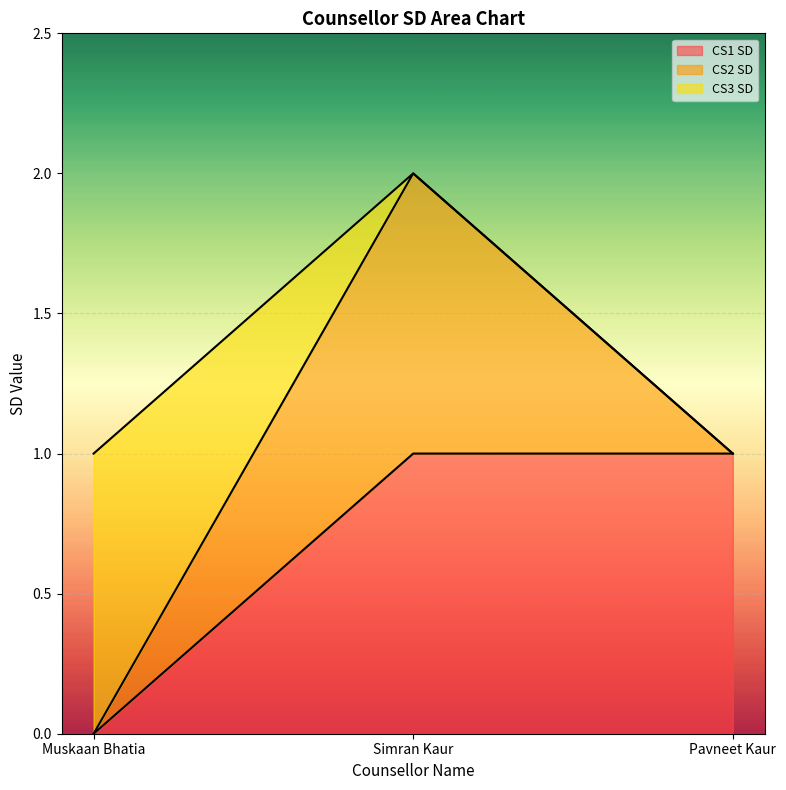

Which label corresponds to the smallest value in the chart?

Muskaan Bhatia